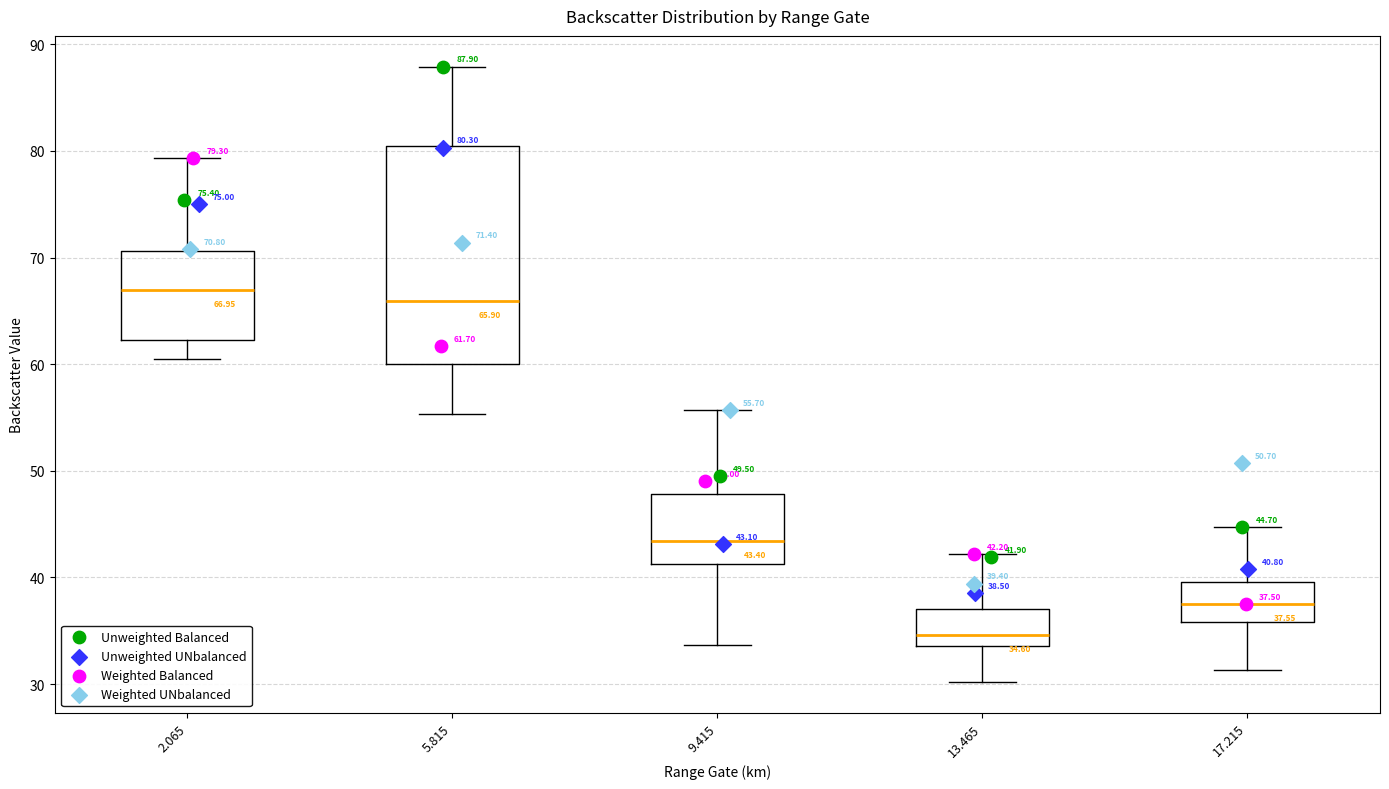

Which box's median line is the lowest?

13.465